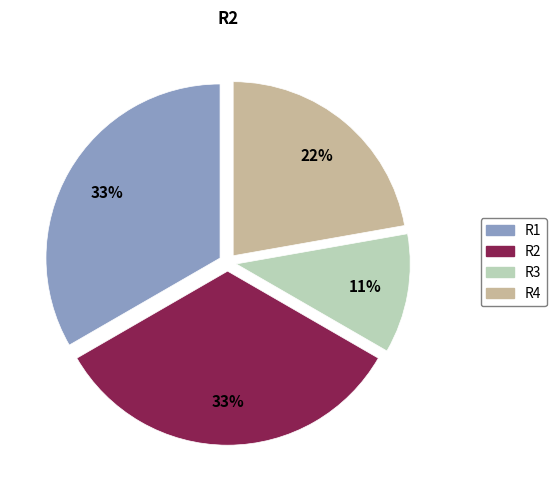

What percentage is the R1 slice, to the nearest percent?

33%